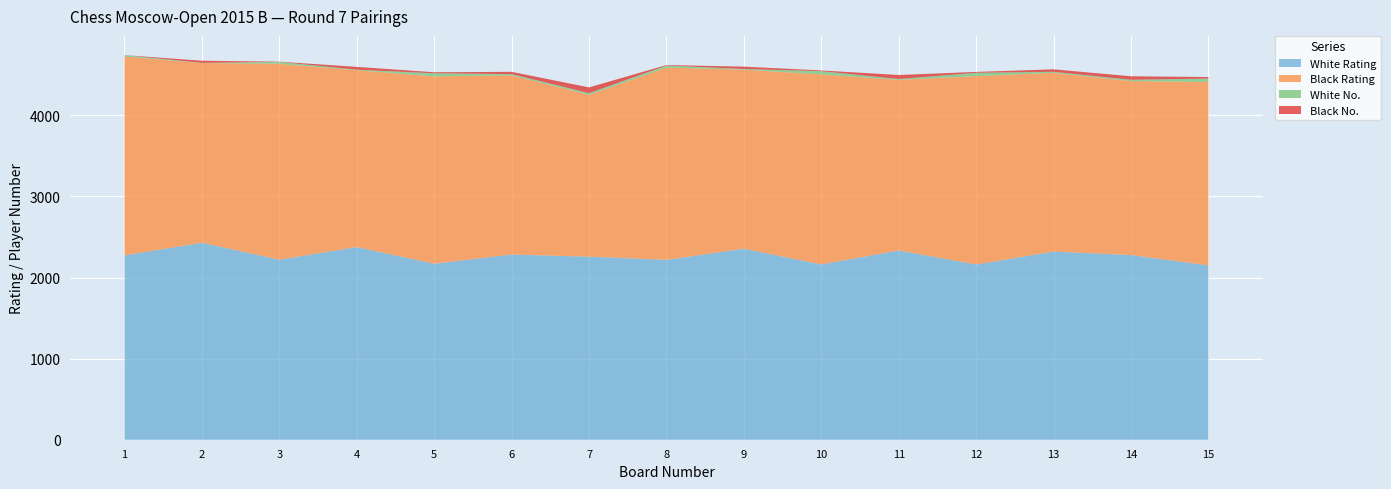

Reading left to right, what are all the values shown in this chart?

White Rating: 2273	2429	2220	2375	2170	2283	2257	2218	2355	2161	2334	2160	2320	2277	2149
Black Rating: 2451	2216	2415	2181	2310	2210	1996	2370	2208	2344	2103	2324	2204	2145	2262
White No.: 17	2	23	6	38	15	20	25	8	39	10	40	12	16	42
Black No.: 1	26	3	35	13	28	71	7	29	9	50	11	31	43	19